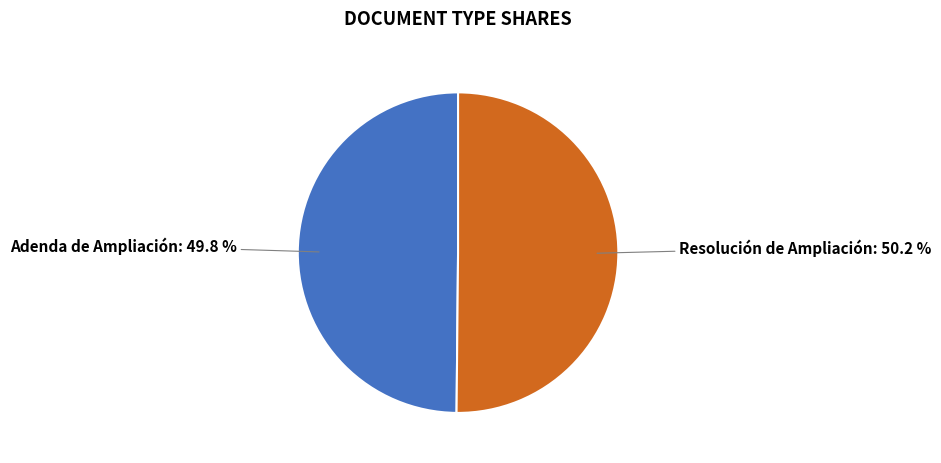

How many segments does this pie chart have?

2